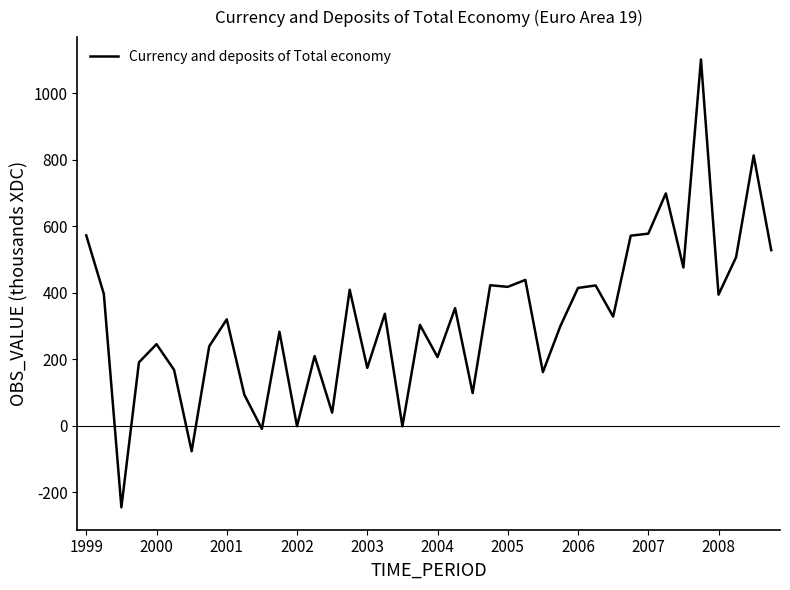

What is the greatest value displayed?

1102.1